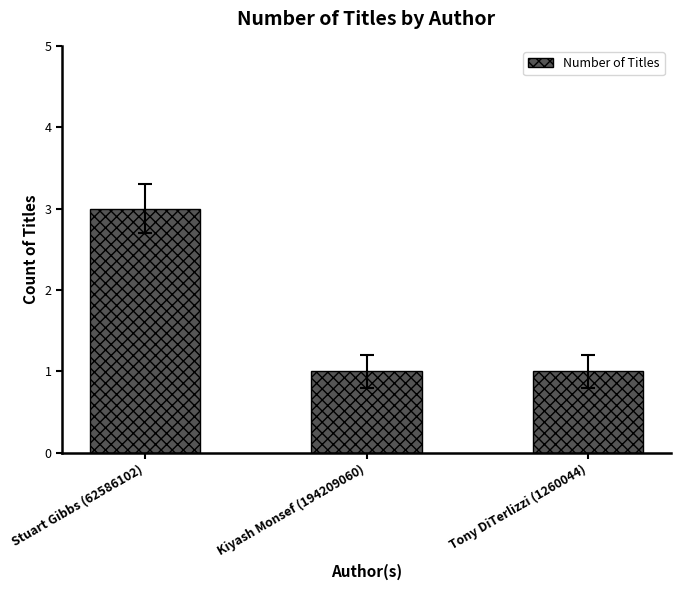

How many distinct data groups are displayed?

1